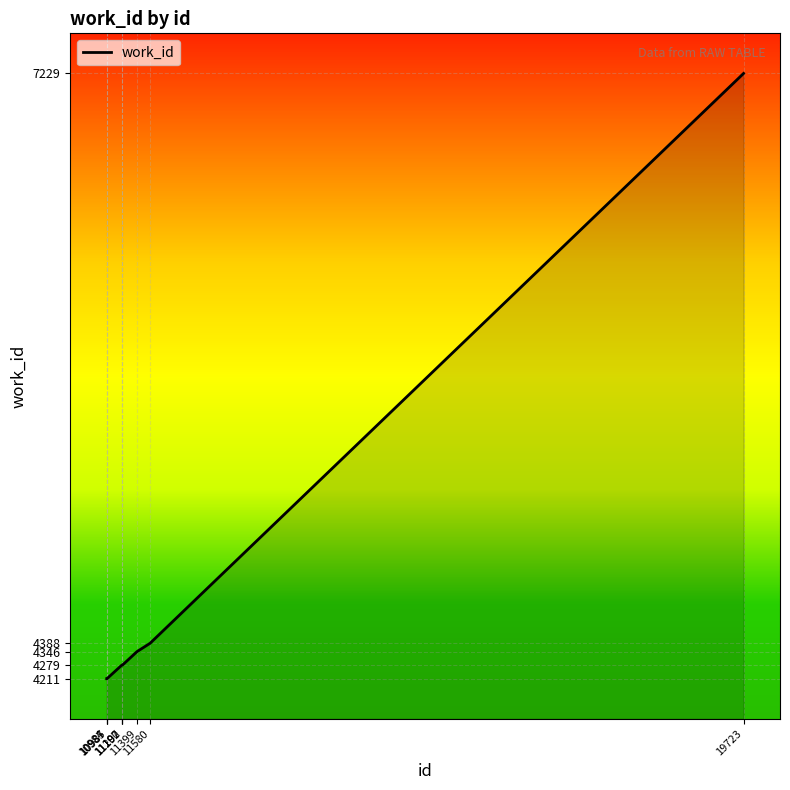

What is the difference between the maximum and minimum values?

3018